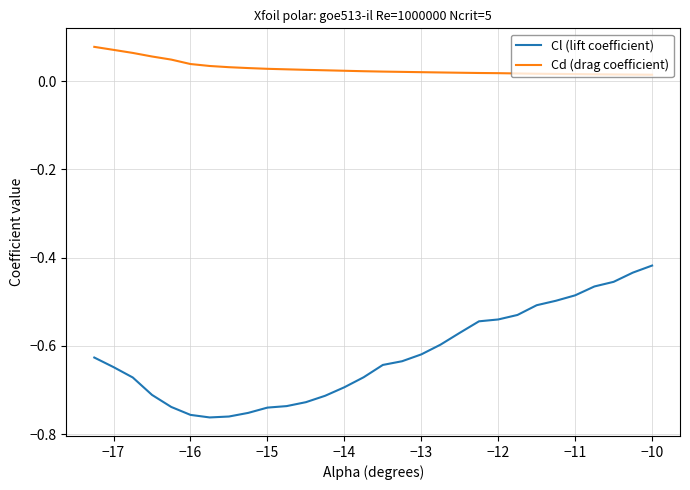

What is the difference between the maximum and minimum values in the Cl (lift coefficient) series?

0.3